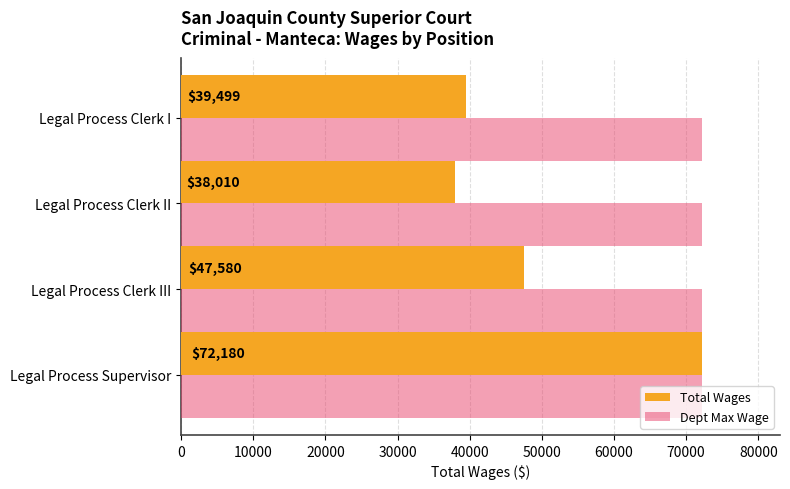

The Total Wages series shows 24714.8 at Legal Process Supervisor. True or false?

False